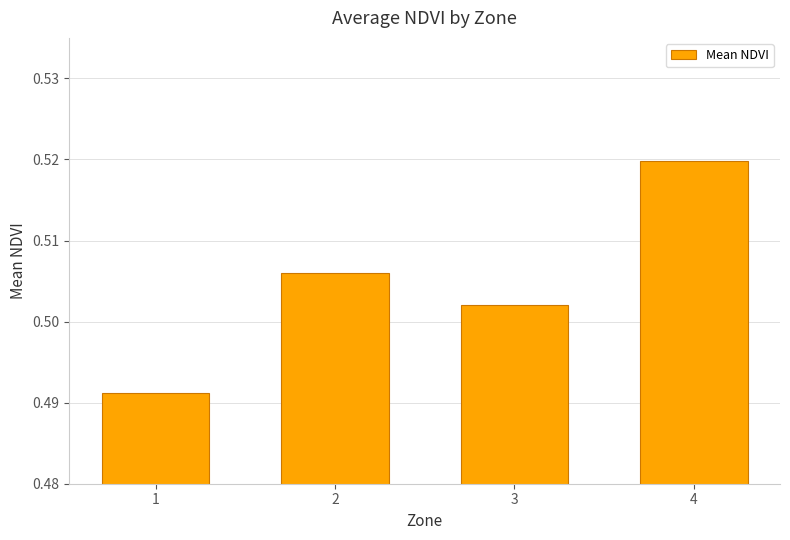

The value at 4 is 0.3. True or false?

False